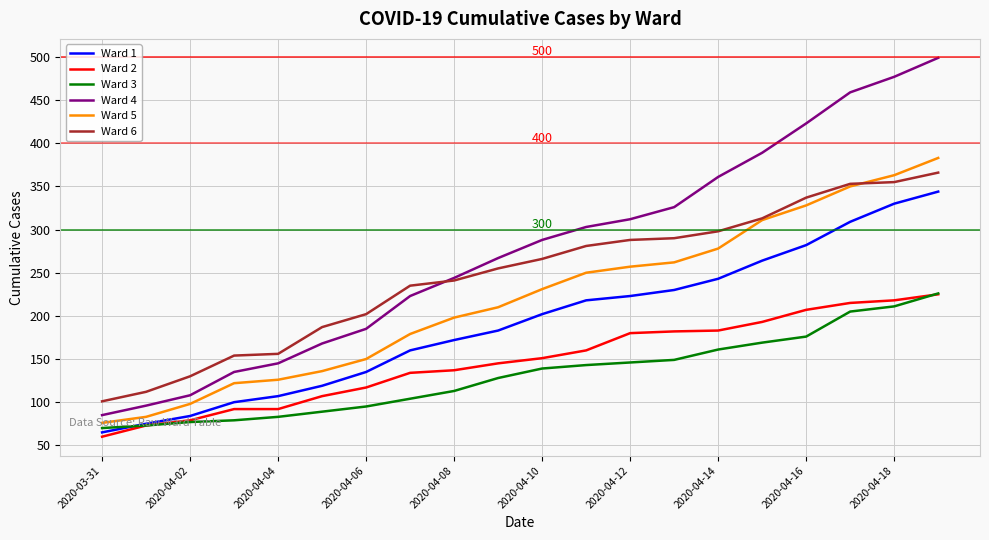

Which series has the largest total across all categories?

Ward 4